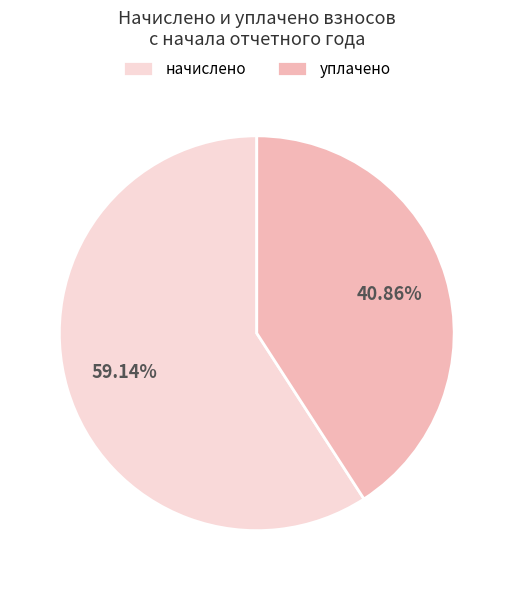

Which category accounts for the majority?

начислено